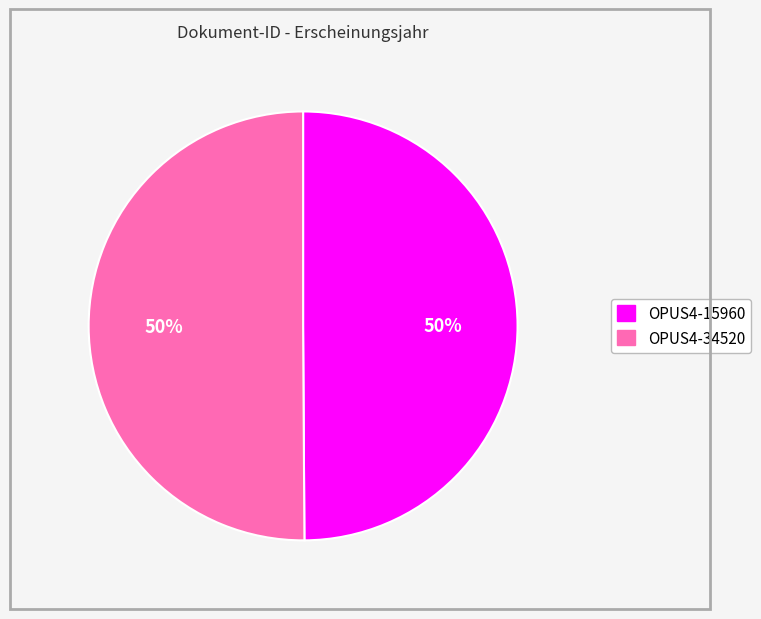

Combined, do OPUS4-34520 and OPUS4-15960 account for over 50%?

Yes